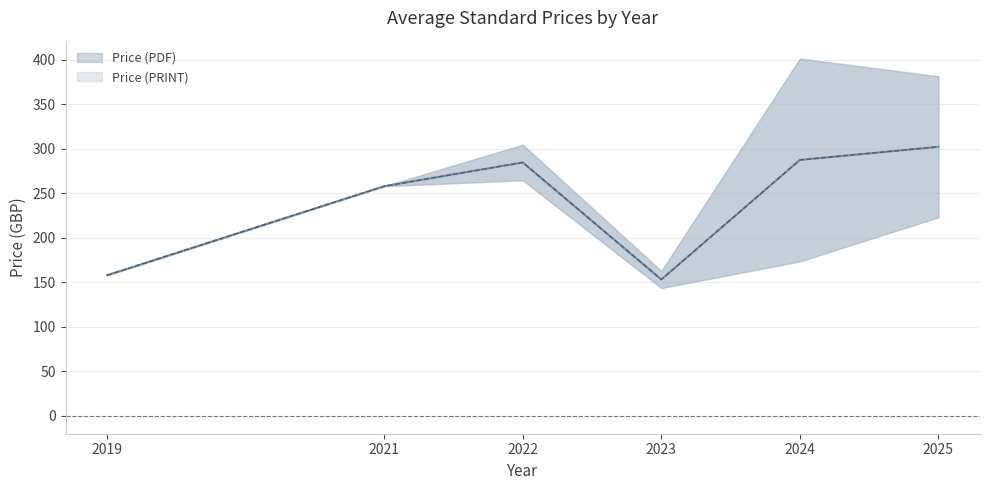

Does the chart display data point markers on the line(s)?

No